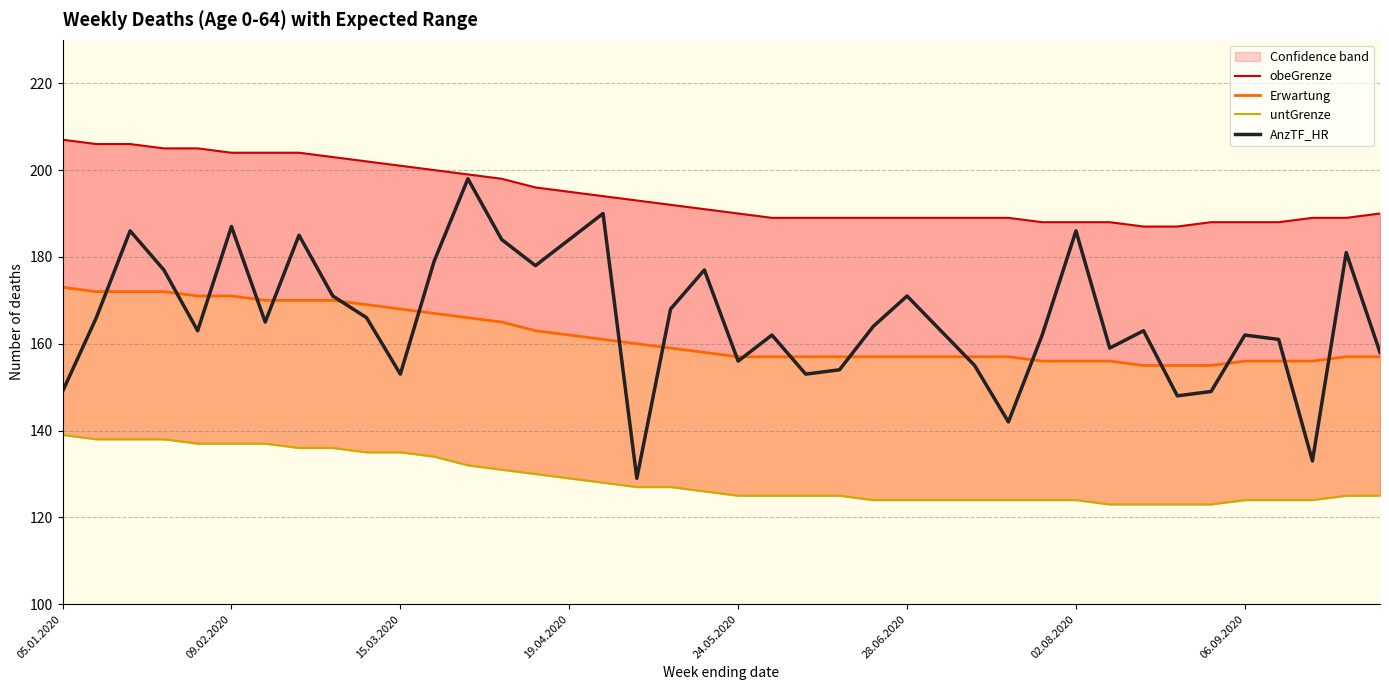

True or false: Erwartung and obeGrenze intersect in this chart.

False